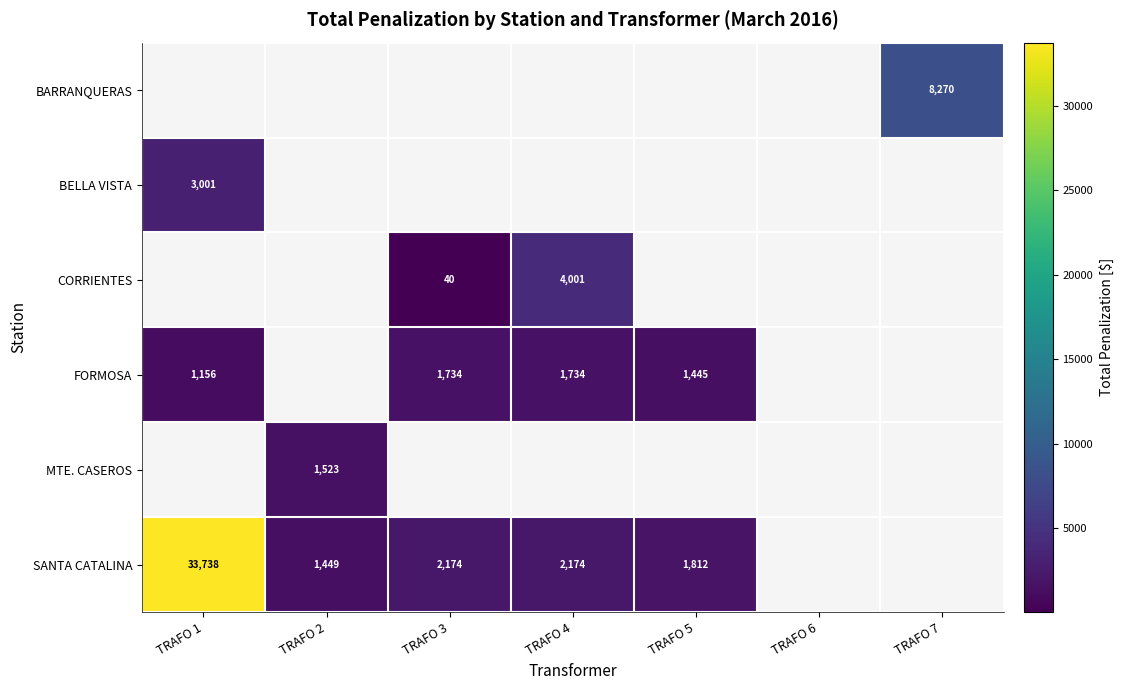

Is it true that FORMOSA equals 466.2 at TRAFO 5?

False